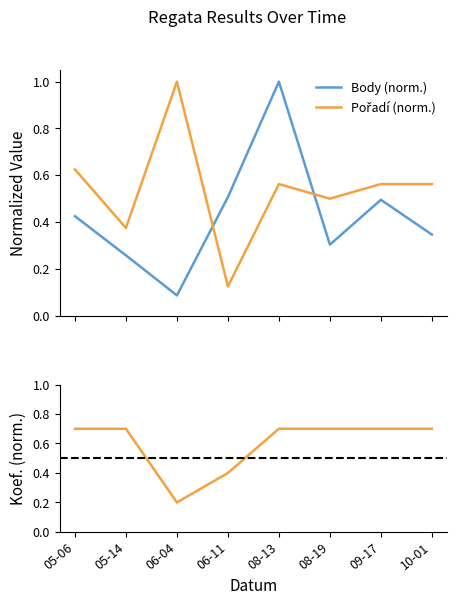

Which category has the lowest value in the Body series?

06-04